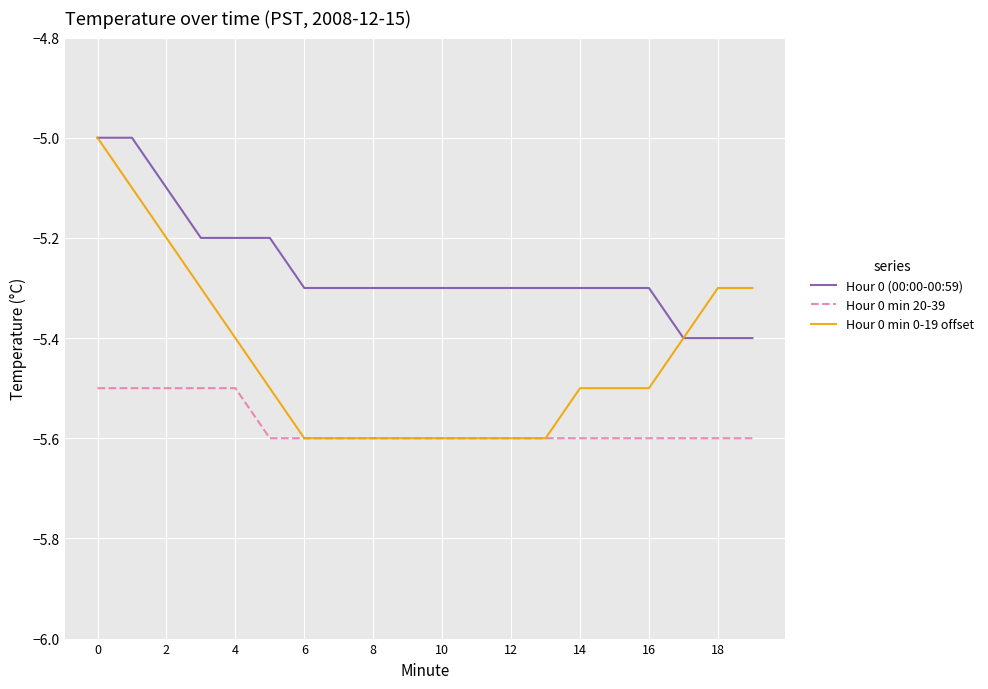

What is the difference between the maximum and second lowest values in the Hour 0 (00:00-00:59) series?

0.4